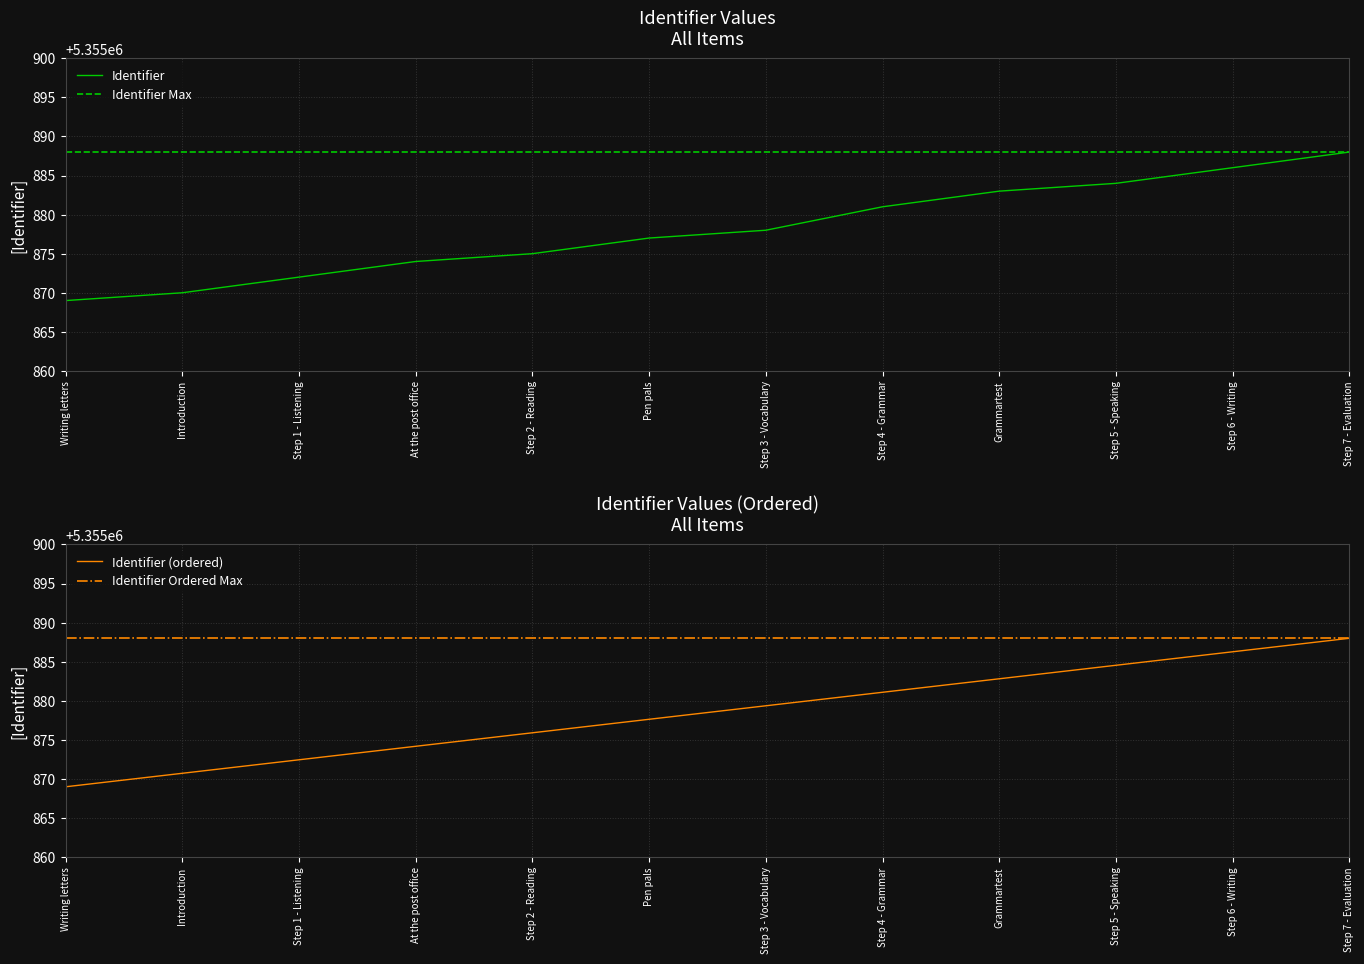

Rank the categories by value from highest to lowest.

Step 7 - Evaluation, Step 6 - Writing, Step 5 - Speaking, Grammartest, Step 4 - Grammar, Step 3 - Vocabulary, Pen pals, Step 2 - Reading, At the post office, Step 1 - Listening, Introduction, Writing letters